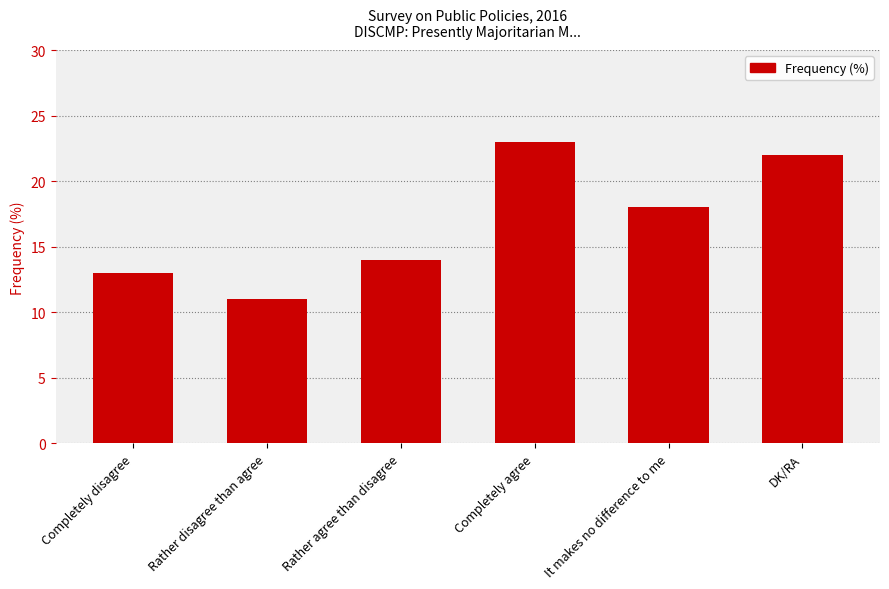

Reading left to right, extract all data points from this chart.

13	11	14	23	18	22